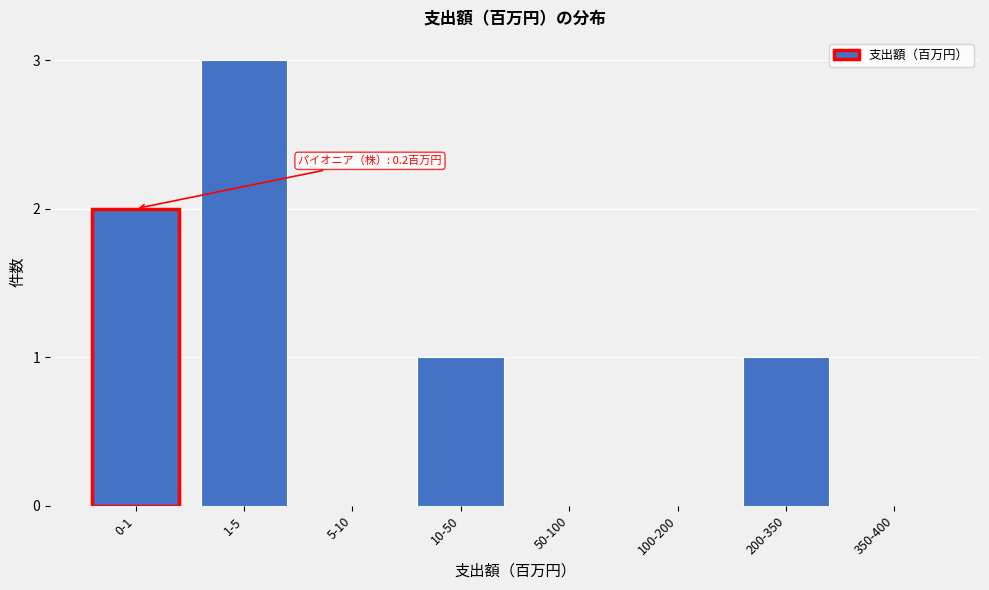

Reading right to left, what are all the values shown in this chart?

350-400=0	200-350=1	100-200=0	50-100=0	10-50=1	5-10=0	1-5=3	0-1=2